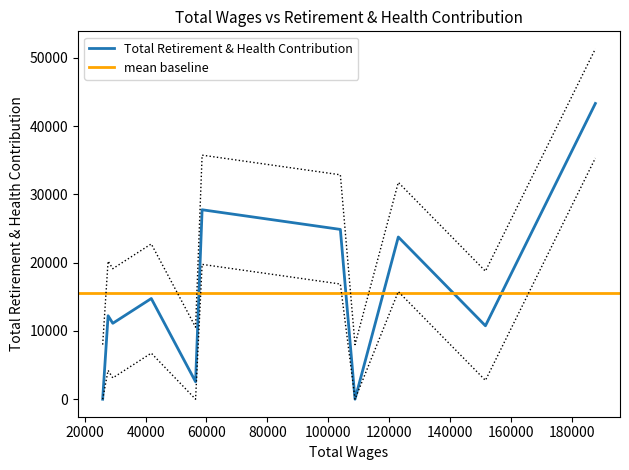

How many points are lower than both their immediate neighbors (excluding endpoints)?

4